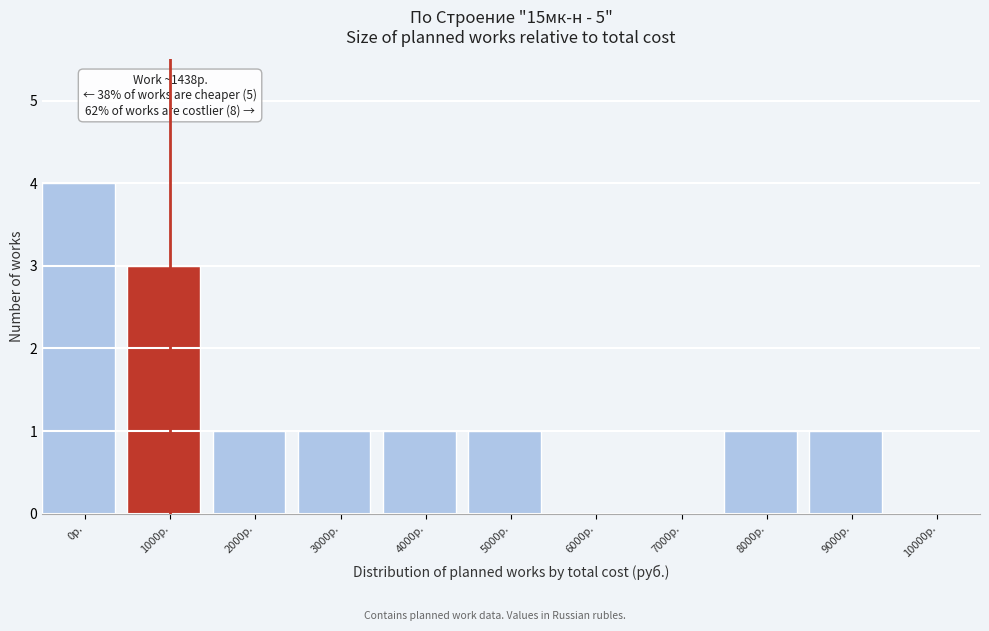

Reading left to right, list all the values displayed in this chart.

0р.=4	1000р.=3	2000р.=1	3000р.=1	4000р.=1	5000р.=1	6000р.=0	7000р.=0	8000р.=1	9000р.=1	10000р.=0